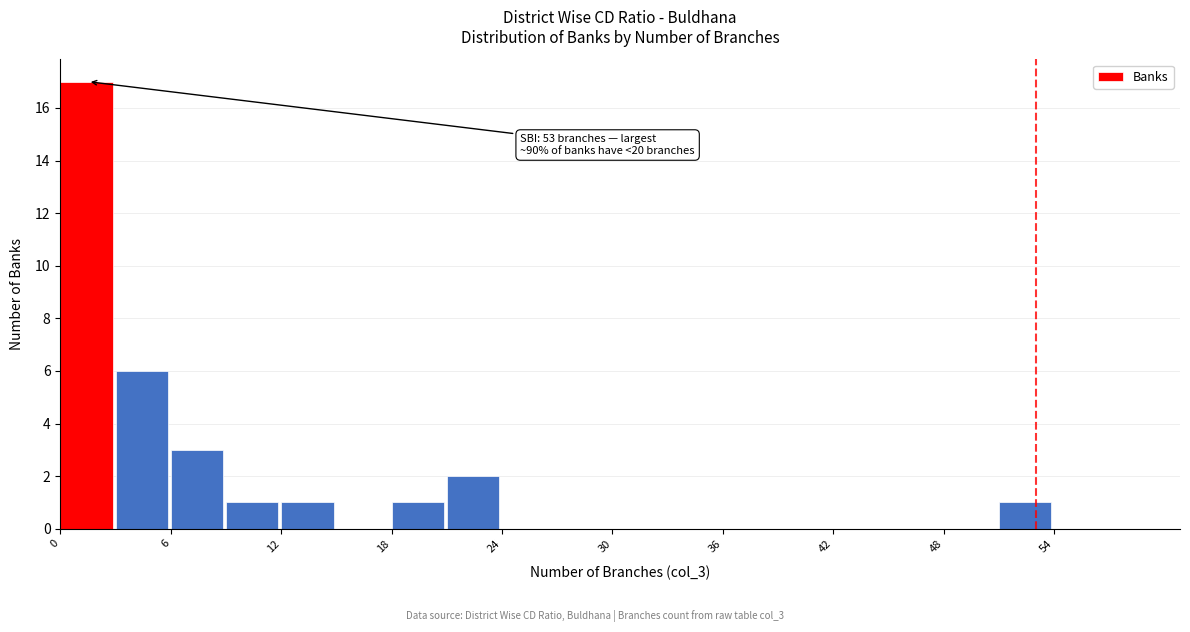

Around what value on the x-axis is the tallest bar? Give the approximate position of its centre, as read against the axis.

1